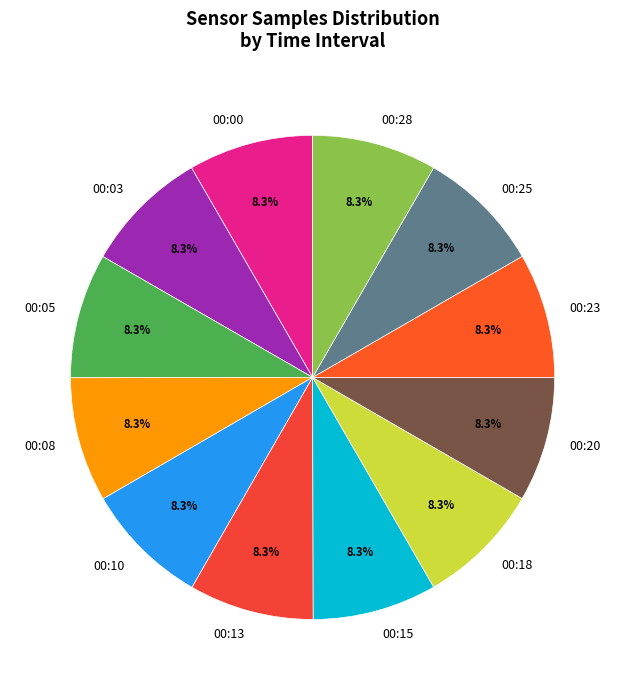

Count the number of slices in the pie.

12